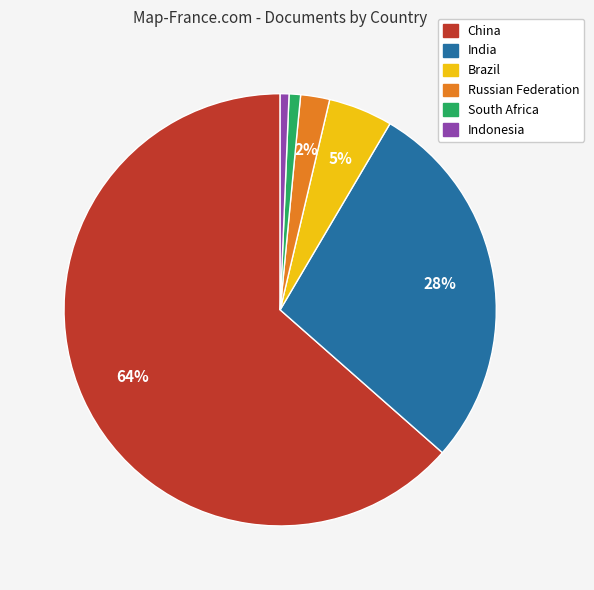

Between South Africa and India, which is larger?

India